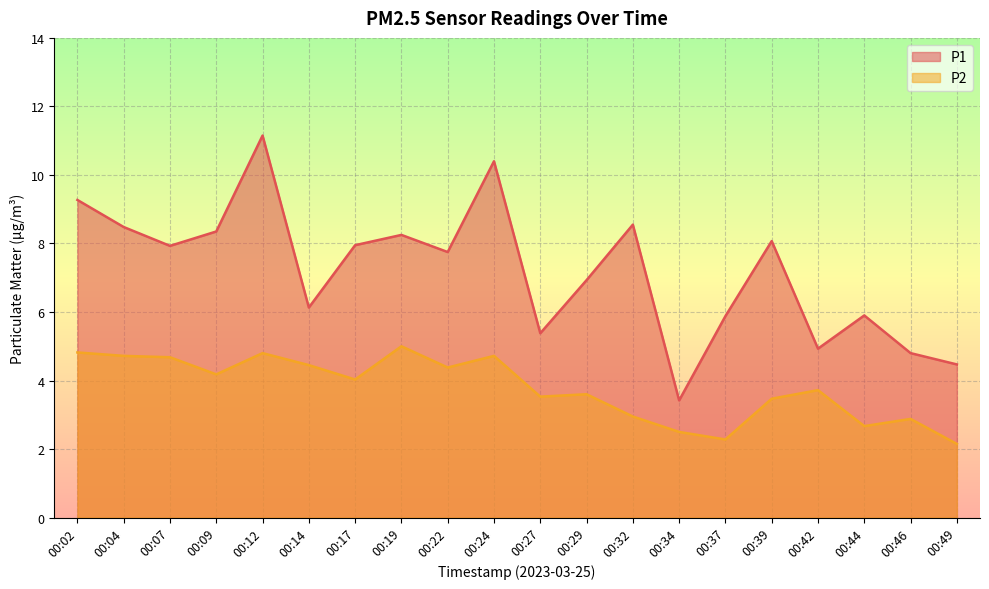

Is the value of P2 at 00:24 greater than the value of P1 at 00:02?

No